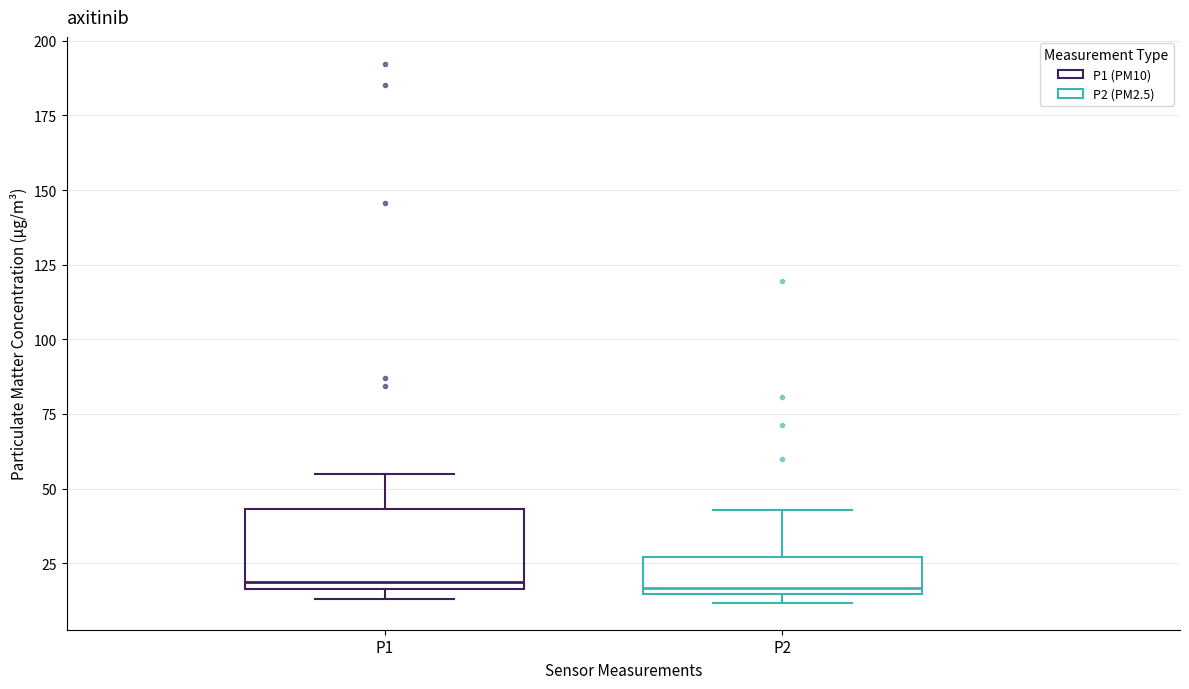

Which box is the tallest, from its lower edge to its upper edge?

P1